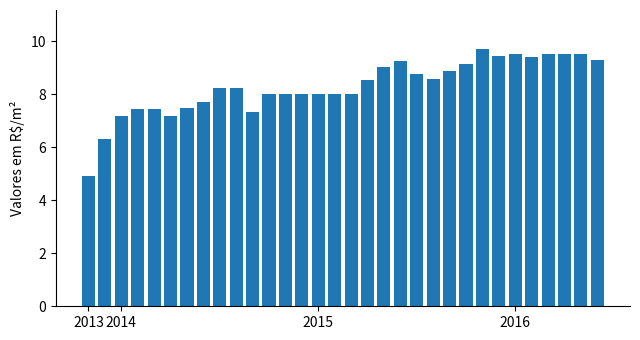

What is the value of the 7th bar from the left?

7.5